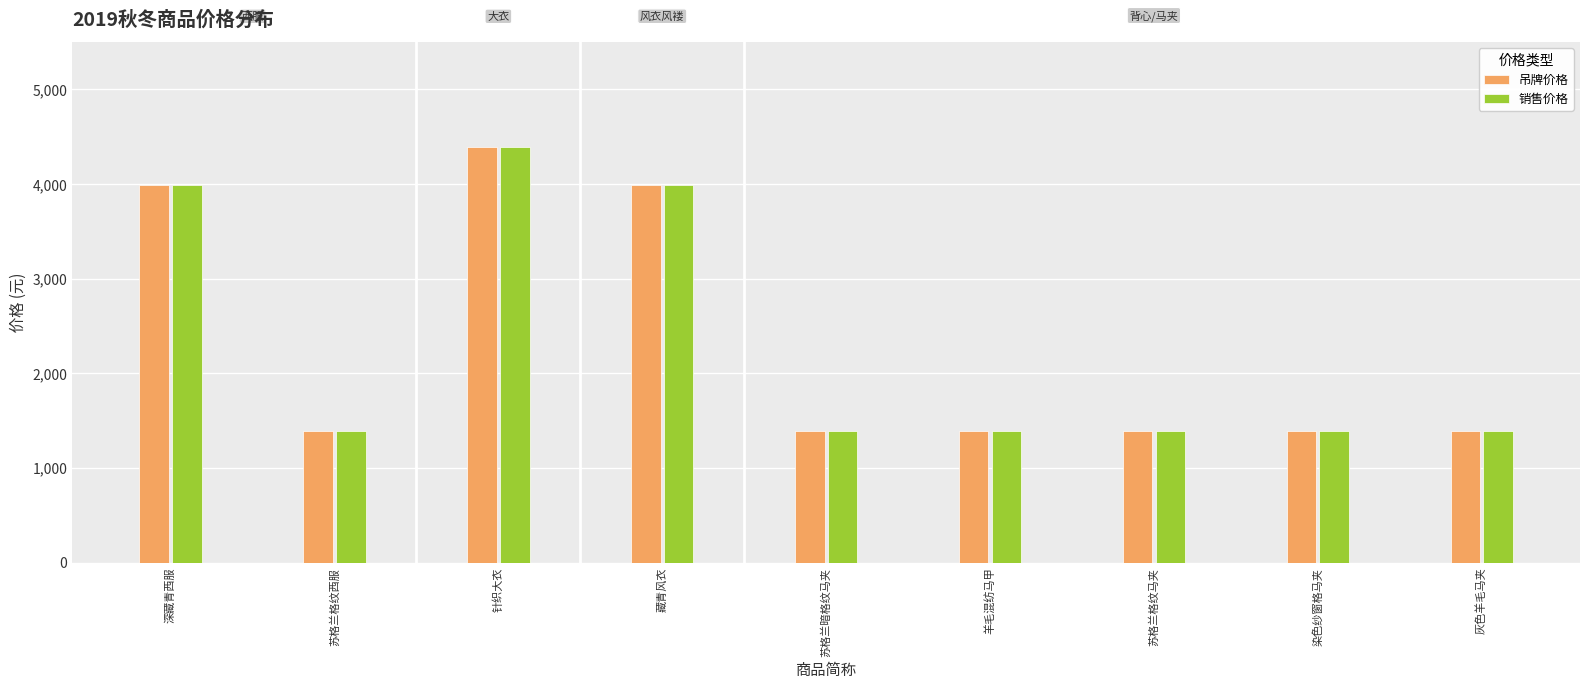

What is the difference between the 销售价格 values at 针织大衣 and 苏格兰暗格纹马夹?

3000